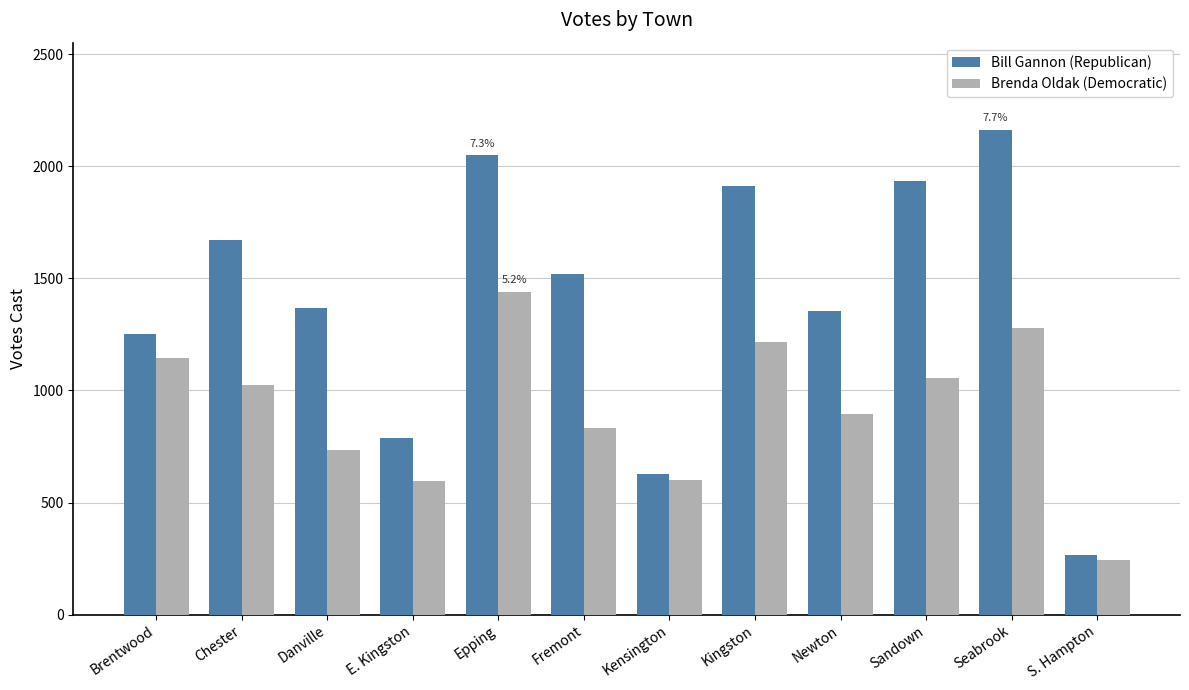

What are all the series names shown in the legend?

Bill Gannon (Republican), Brenda Oldak (Democratic)